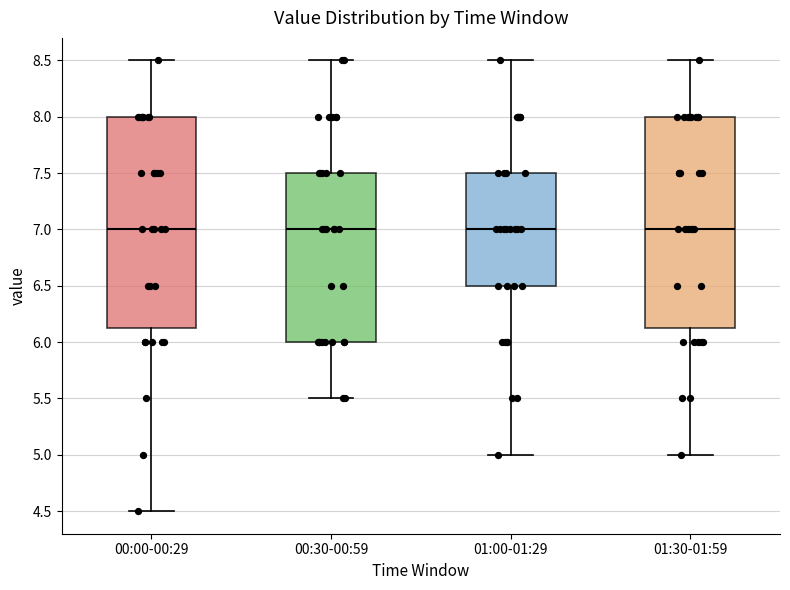

Reading left to right, transcribe this box plot: for each box, give where its median line is, the range the box spans, and where its two whiskers end, as read against the y-axis. The values are not printed on the chart, so give them approximately, as read against the axis.

00:00-00:29: median 7.00, box 6.15 to 8.00, whiskers 4.50 to 8.50
00:30-00:59: median 7.00, box 6.00 to 7.50, whiskers 5.50 to 8.50
01:00-01:29: median 7.00, box 6.50 to 7.50, whiskers 5.00 to 8.50
01:30-01:59: median 7.00, box 6.15 to 8.00, whiskers 5.00 to 8.50